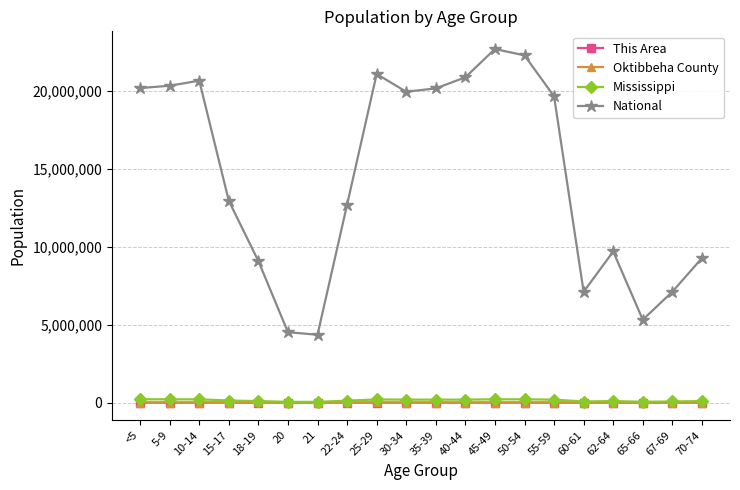

What is the difference between the highest and lowest values at 60-61?

7113639